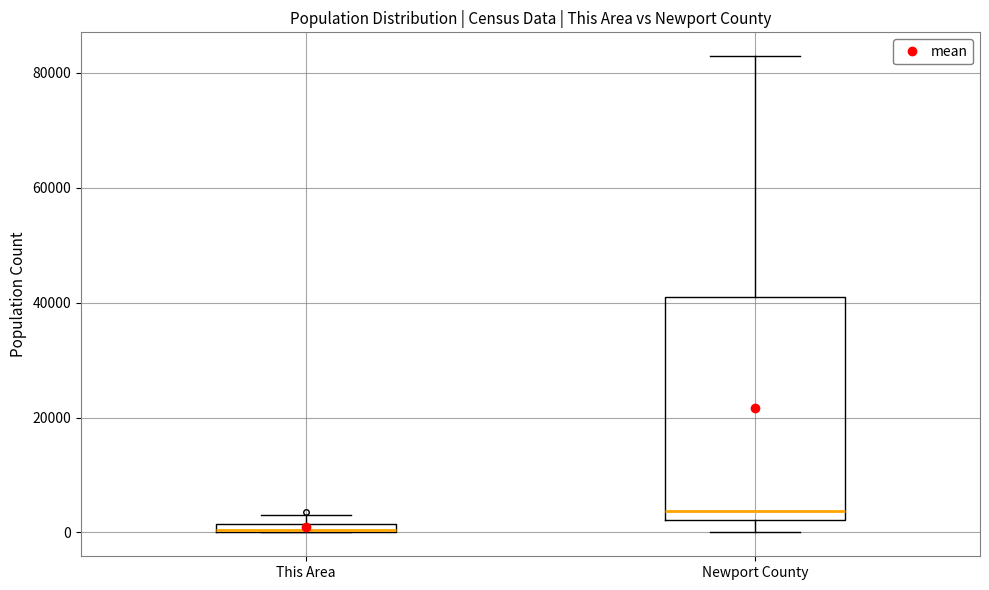

Where does the upper whisker of the box for Newport County end on the y-axis? The values are not printed on the chart, so give them approximately, as read against the axis.

82000